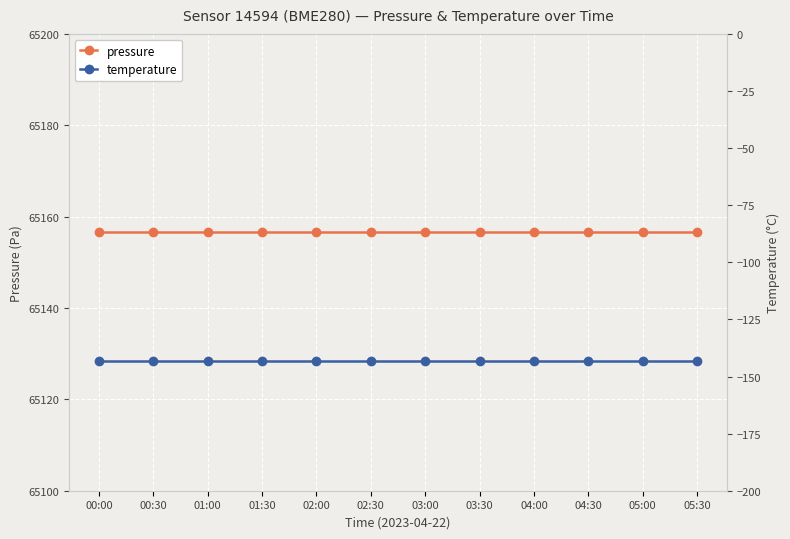

Which series has the widest spread of values?

pressure